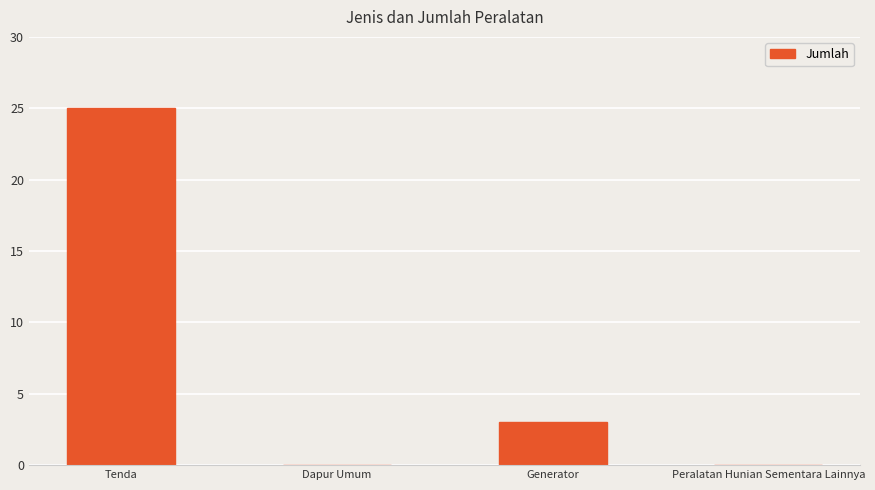

At which label does the data first exceed 3?

Tenda